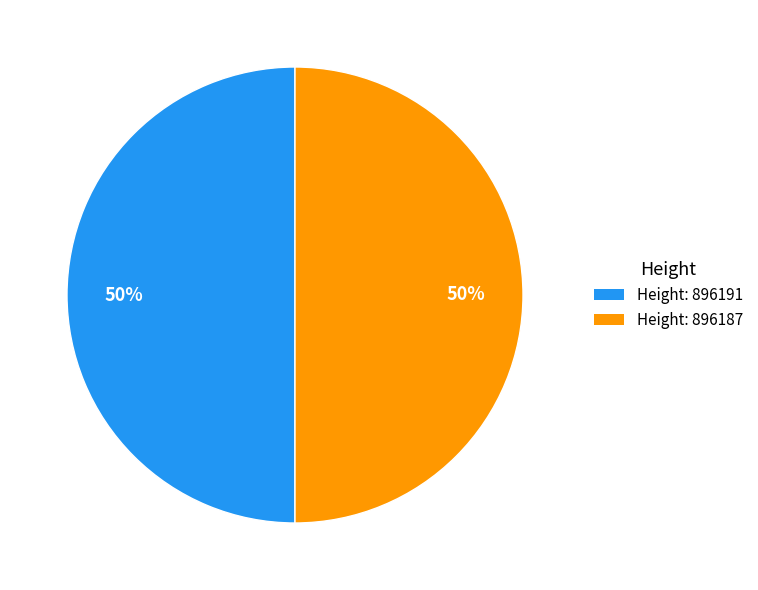

Combined, do Height: 896191 and Height: 896187 account for over 50%?

Yes